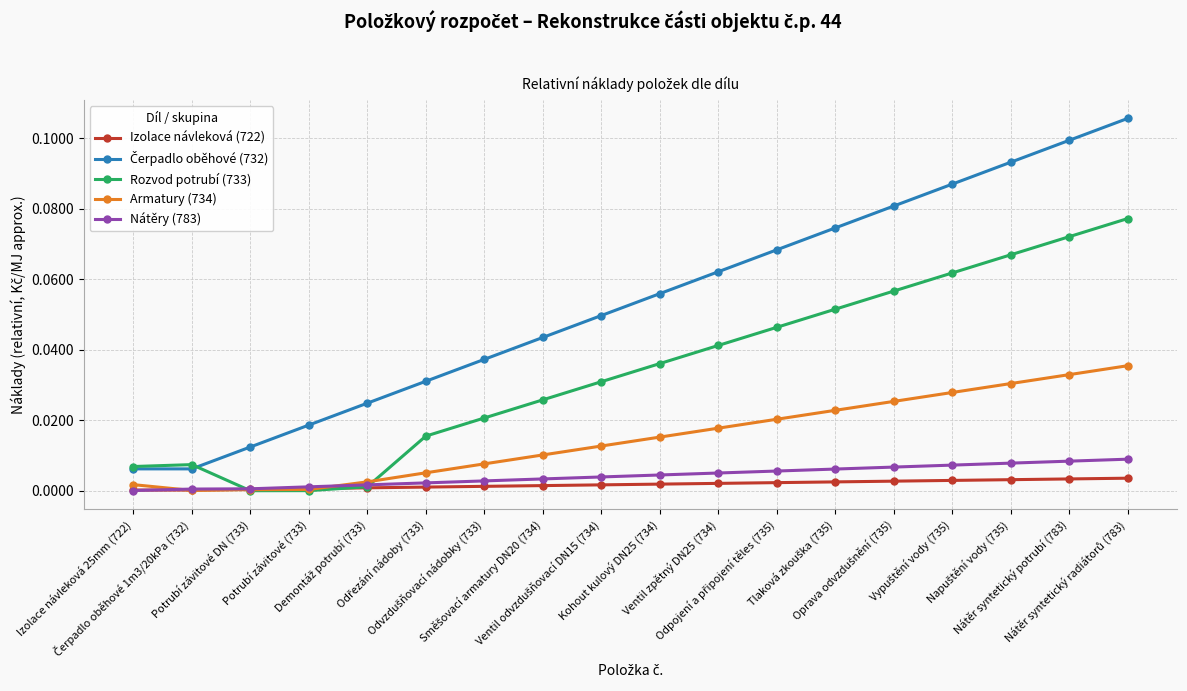

True or false: Nátěry (783) and Čerpadlo oběhové (732) cross at least once.

False